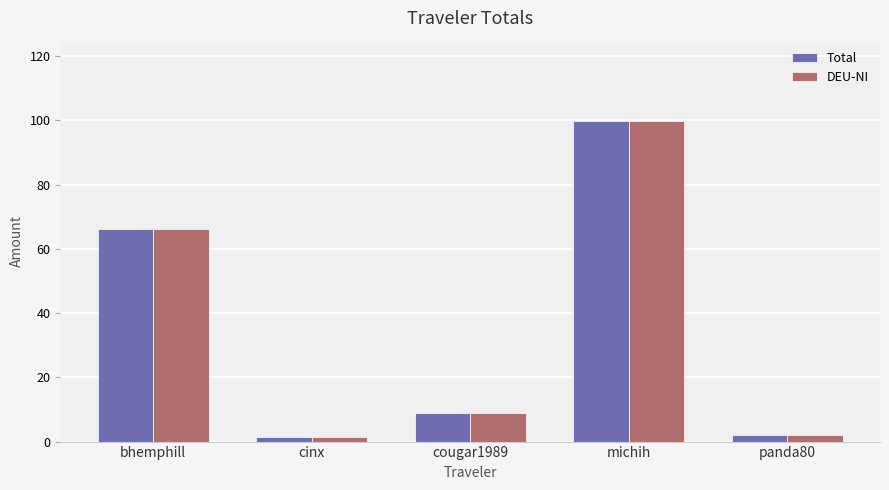

True or false: DEU-NI has a value of 14.8 at cougar1989.

False